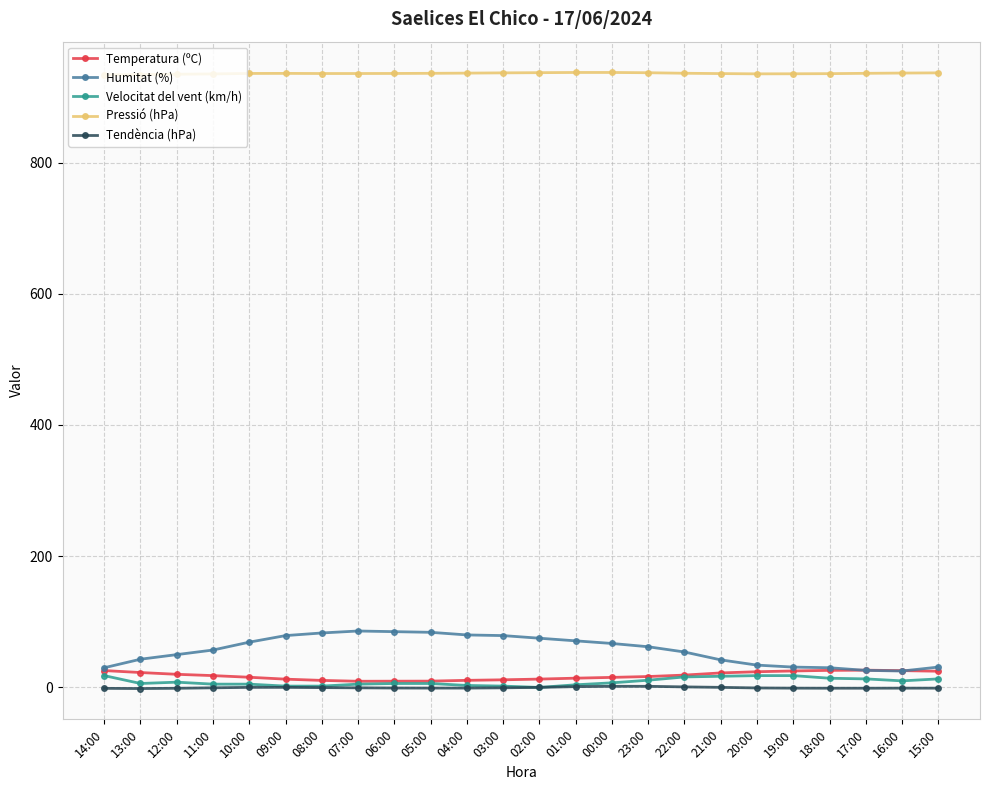

Which series has the largest range (max minus min)?

Humitat (%)